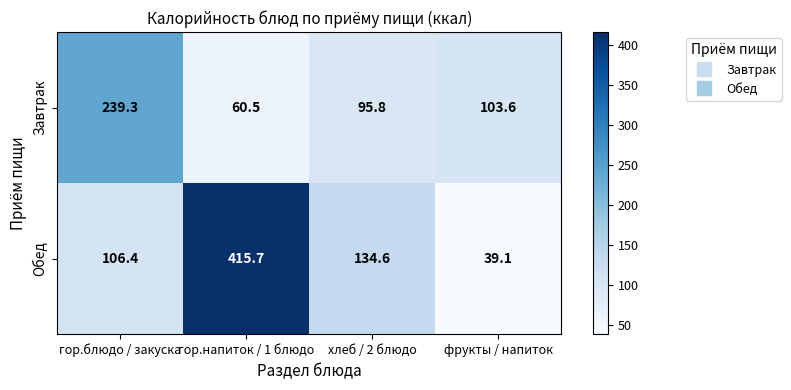

At which category does the chart reach its minimum across all series?

фрукты / напиток